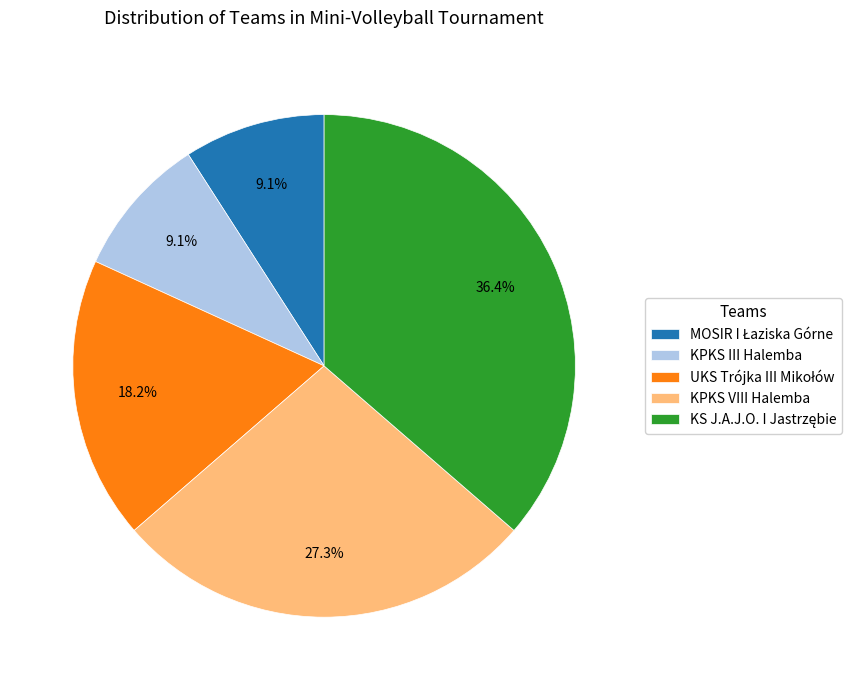

What percentage is the KPKS VIII Halemba slice, to the nearest percent?

27%